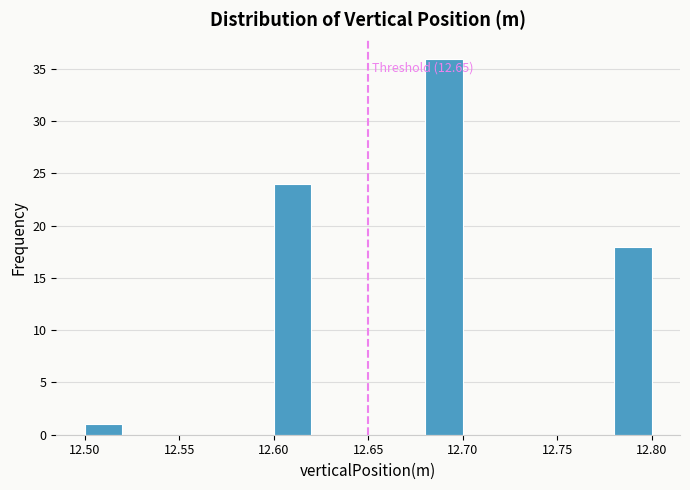

Which range on the x-axis has the tallest bar?

12.68 to 12.70